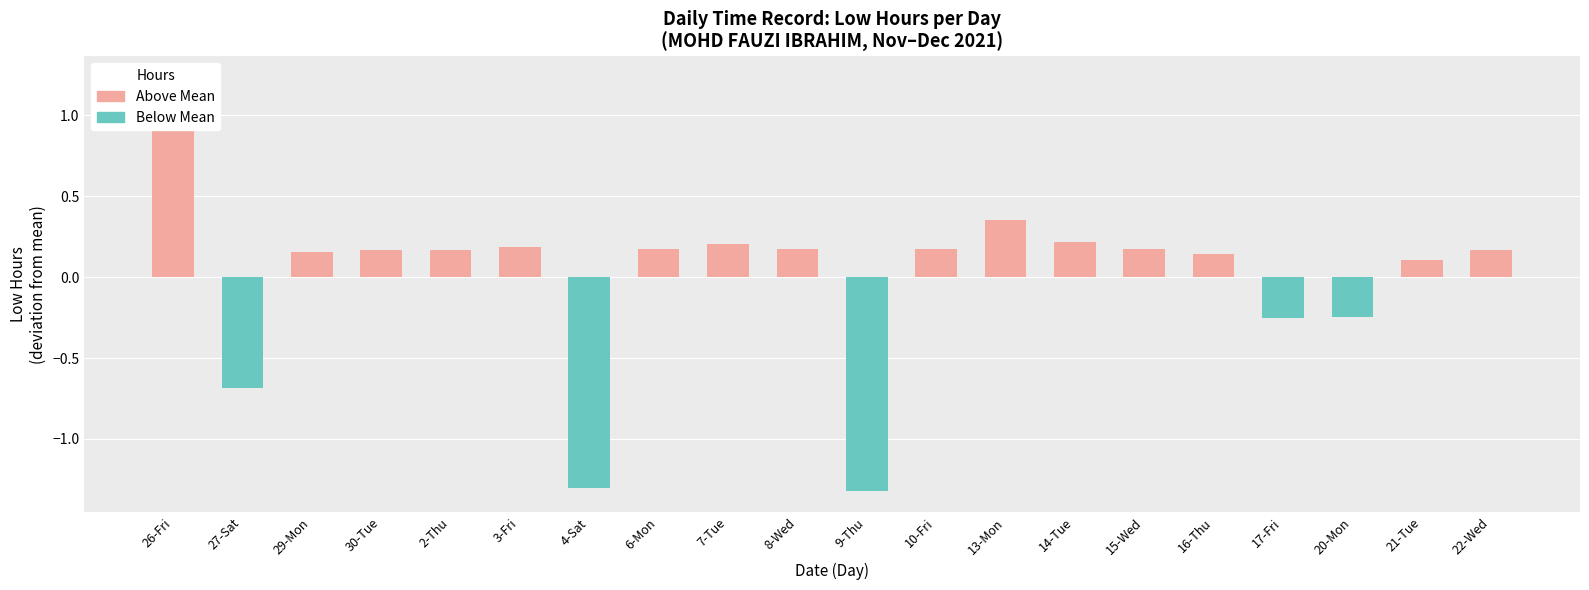

Reading left to right, list all the values displayed in this chart.

Low Hours (deviation from mean): 1.2	-0.7	0.2	0.2	0.2	0.2	-1.3	0.2	0.2	0.2	-1.3	0.2	0.4	0.2	0.2	0.1	-0.3	-0.2	0.1	0.2
Above Mean: 1.2	0.0	0.2	0.2	0.2	0.2	0.0	0.2	0.2	0.2	0.0	0.2	0.4	0.2	0.2	0.1	0.0	0.0	0.1	0.2
Below Mean: 0.0	-0.7	0.0	0.0	0.0	0.0	-1.3	0.0	0.0	0.0	-1.3	0.0	0.0	0.0	0.0	0.0	-0.3	-0.2	0.0	0.0